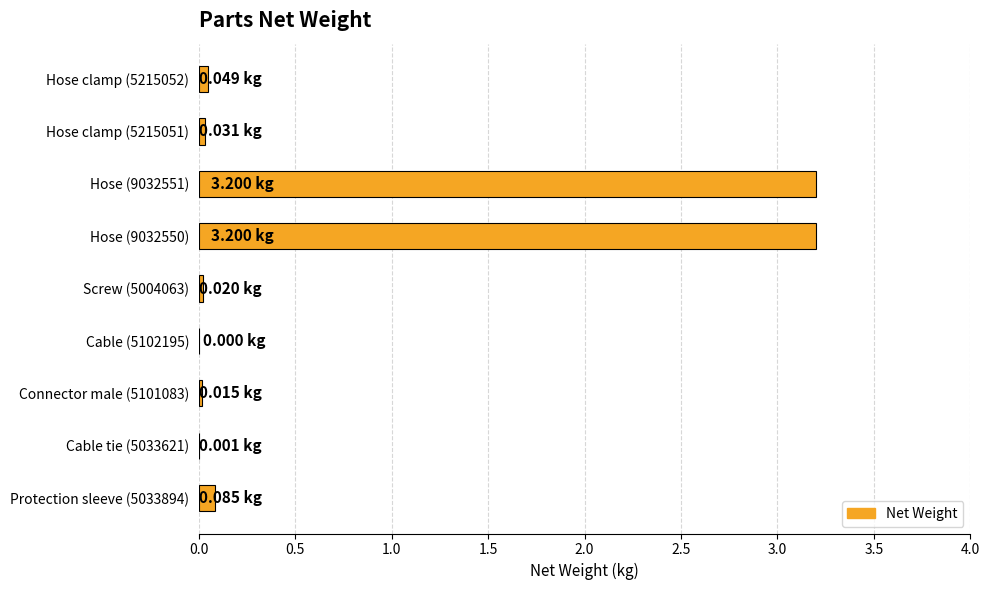

Count the number of categories in the chart.

9